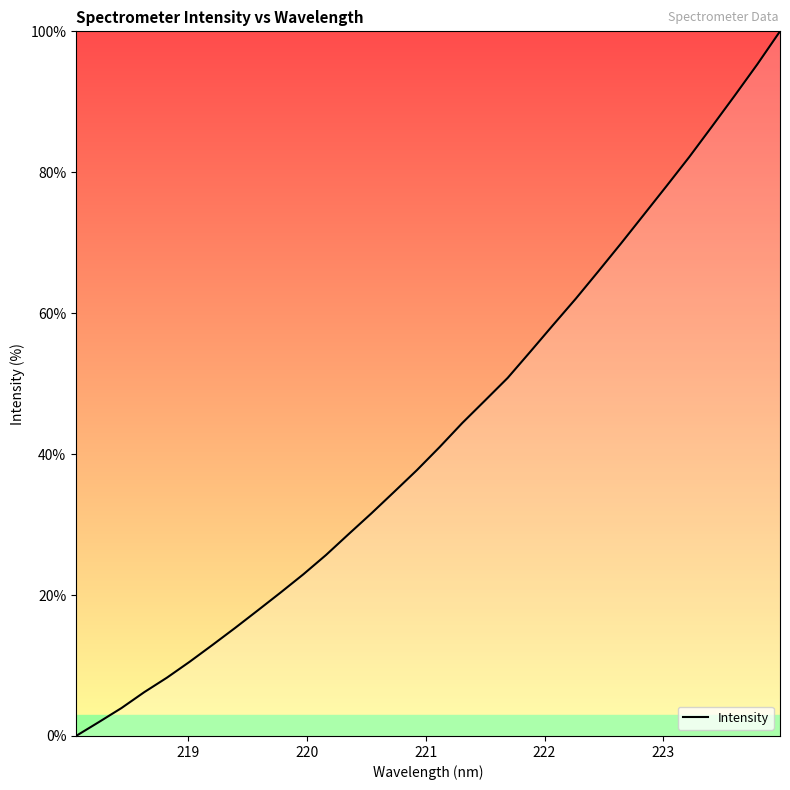

What is the greatest value displayed?

100.0